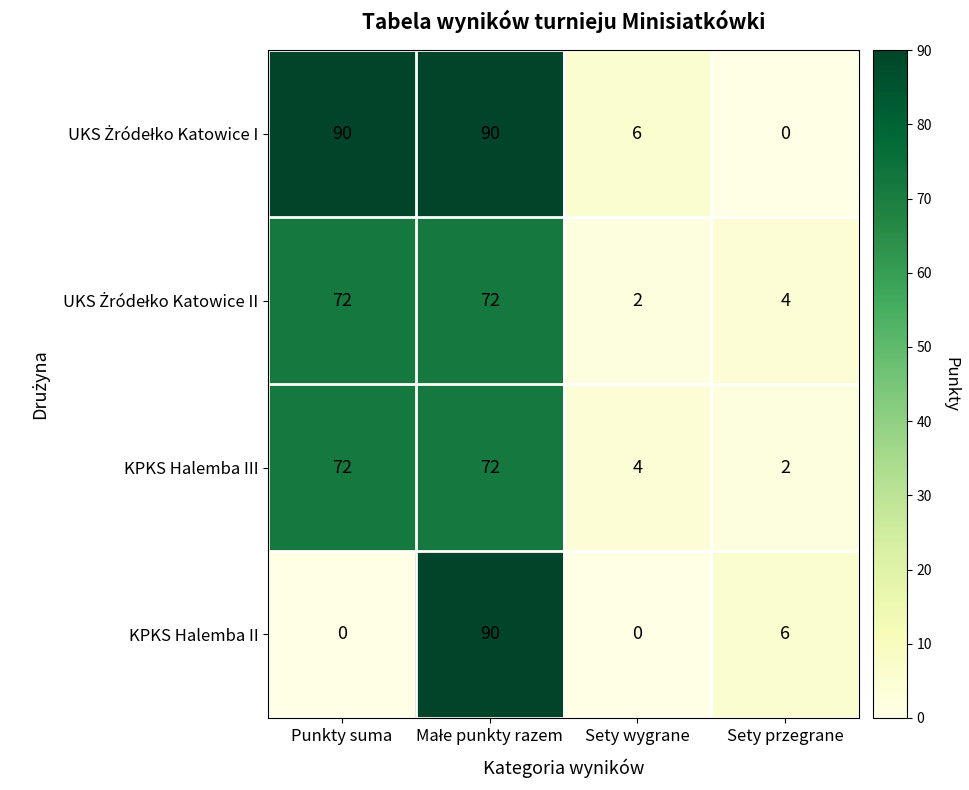

What is the greatest value displayed?

90